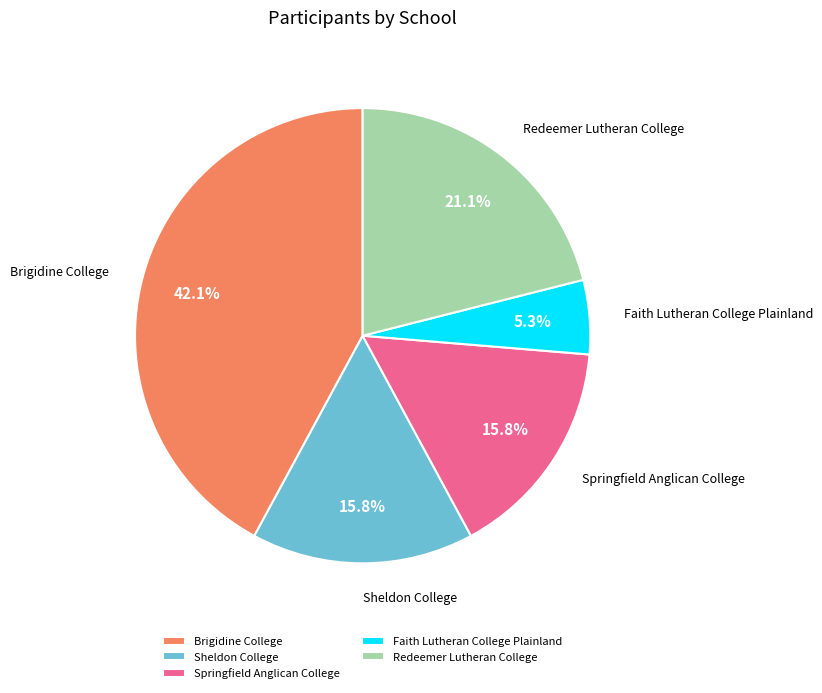

Between Faith Lutheran College Plainland and Redeemer Lutheran College, which is larger?

Redeemer Lutheran College